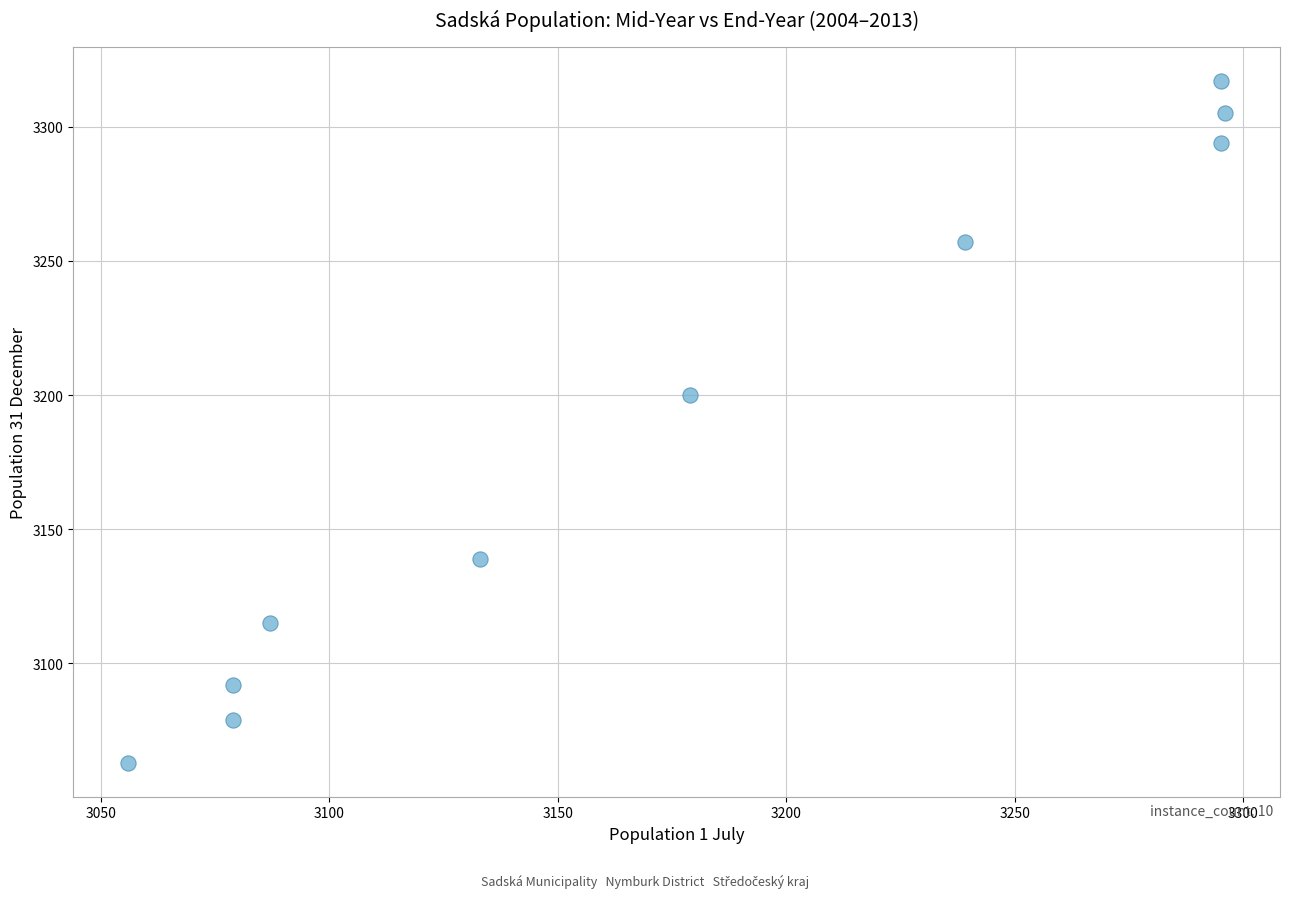

What Y value in the scatter plot is closest to 3190?

3200